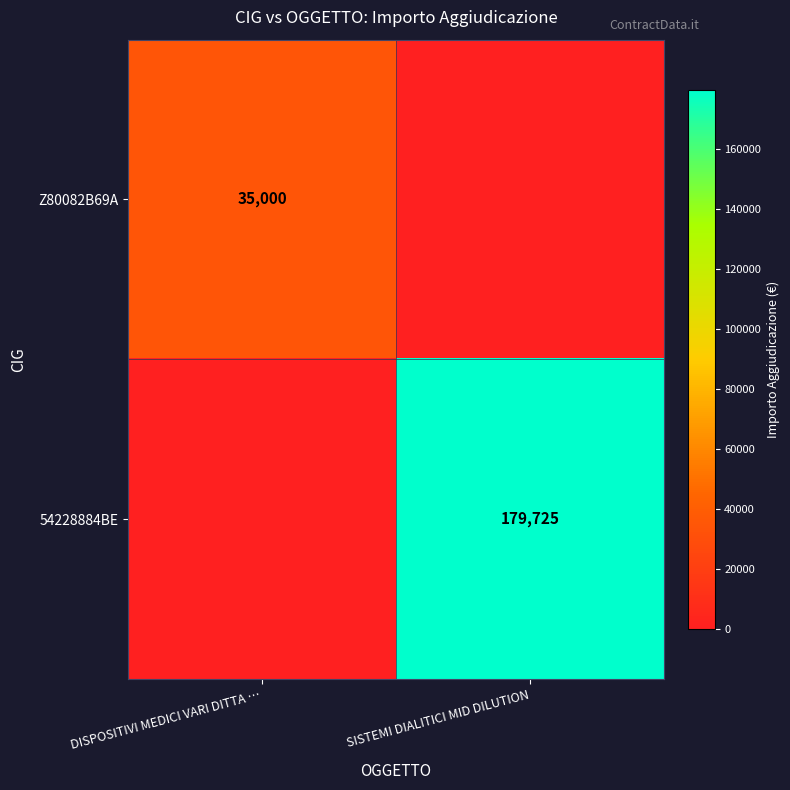

The value of Z80082B69A at DISPOSITIVI MEDICI VARI DITTA … is 14656. True or false?

False